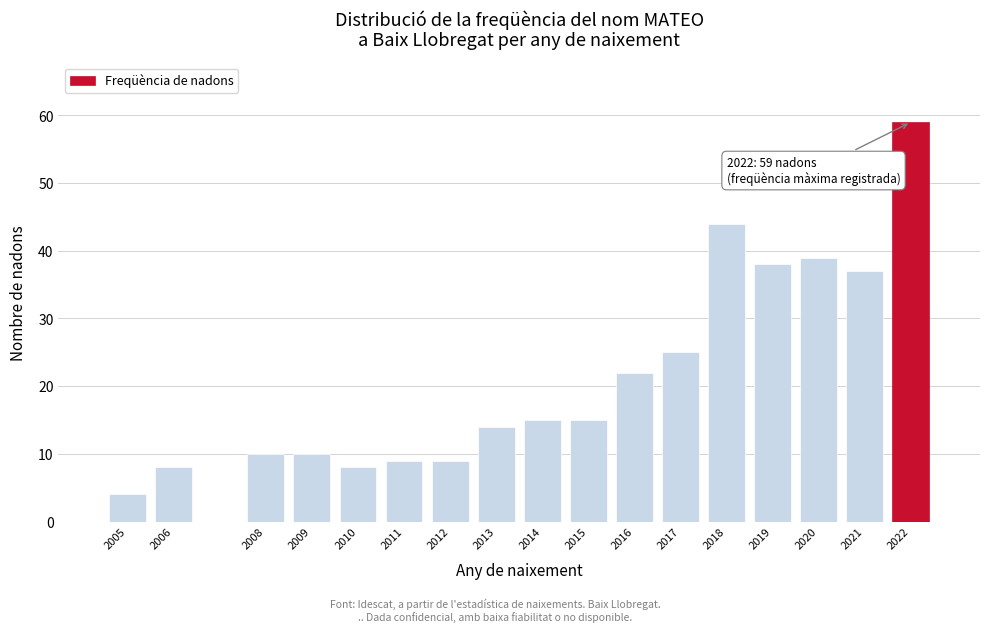

Reading left to right, transcribe all the data shown in this chart.

2005=4	2006=8	2008=10	2009=10	2010=8	2011=9	2012=9	2013=14	2014=15	2015=15	2016=22	2017=25	2018=44	2019=38	2020=39	2021=37	2022=59